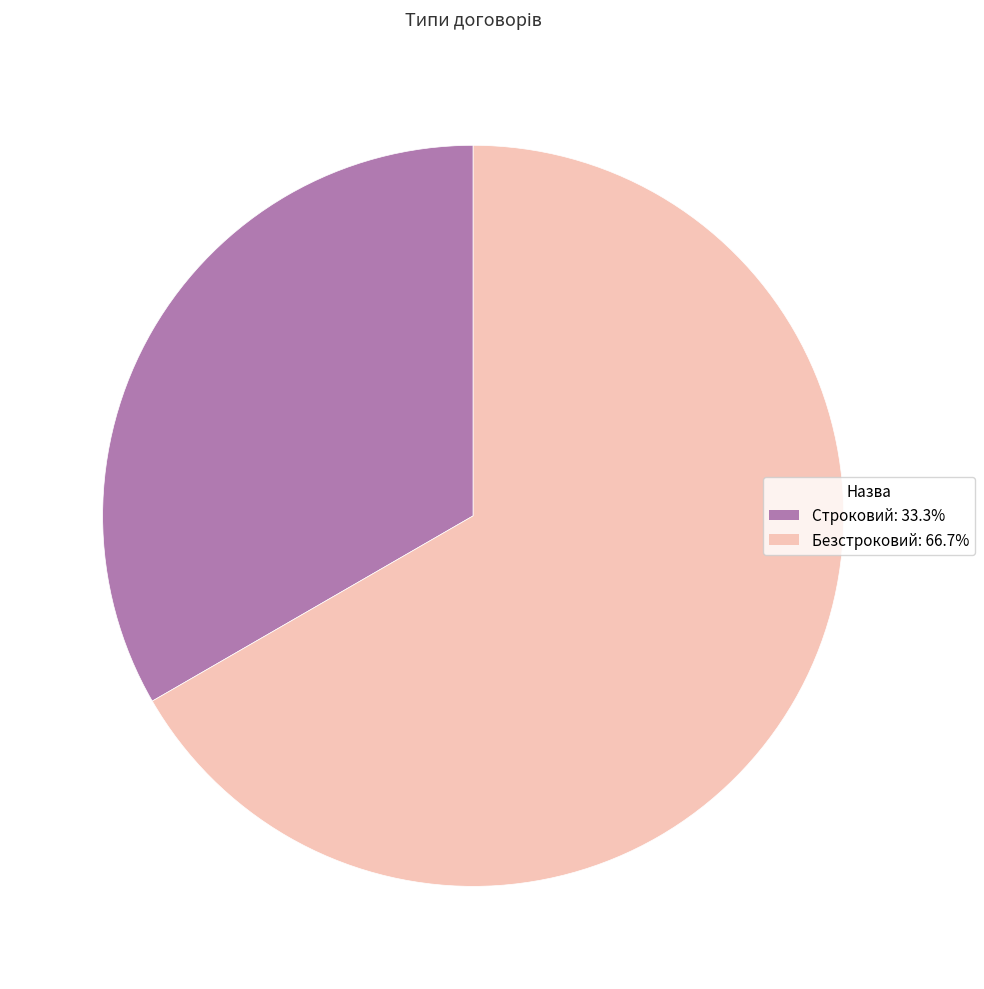

Rank the categories by value from highest to lowest.

Безстроковий, Строковий